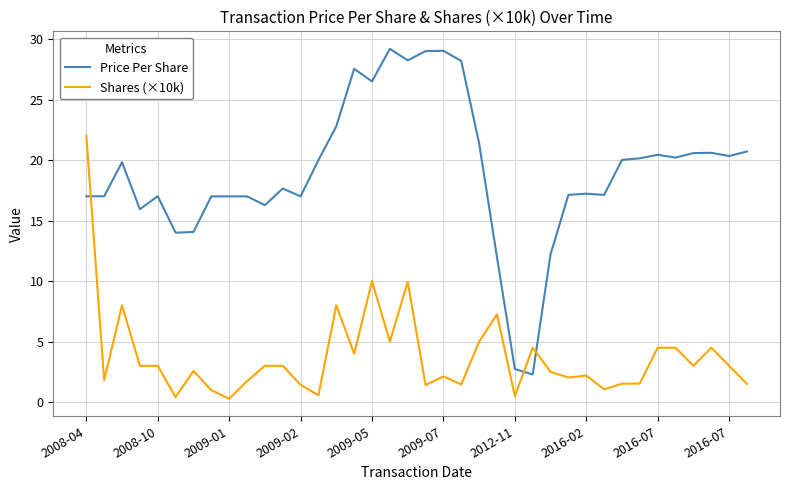

Rank the series by their average value, from highest to lowest.

Price Per Share, Shares (×10k)